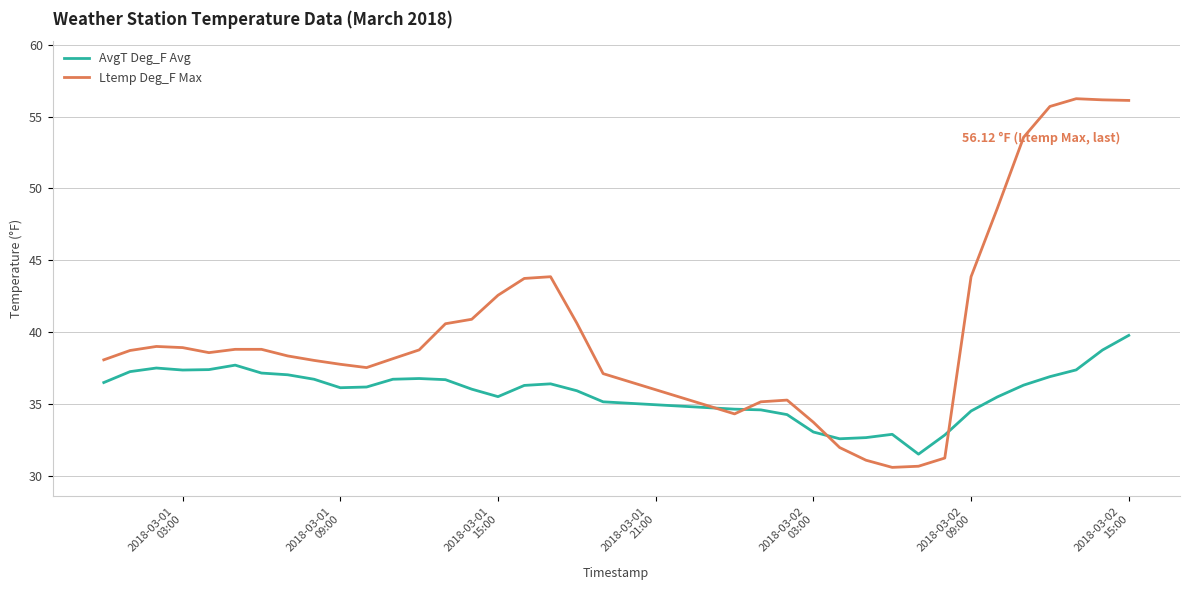

After their last crossing, which series has the higher values: AvgT Deg_F Avg or Ltemp Deg_F Max?

Ltemp Deg_F Max